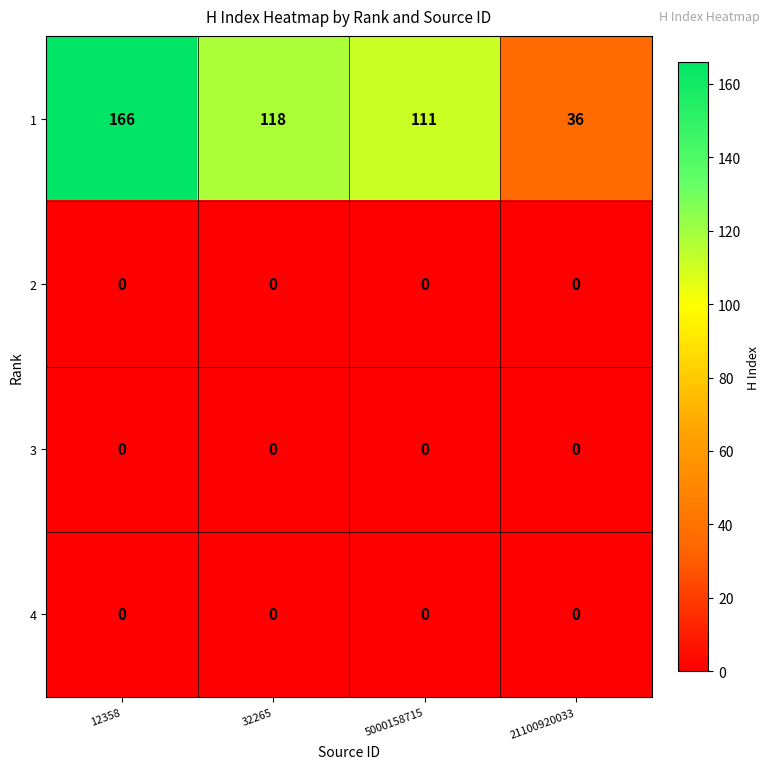

What is the difference between the highest and lowest values at 12358?

166